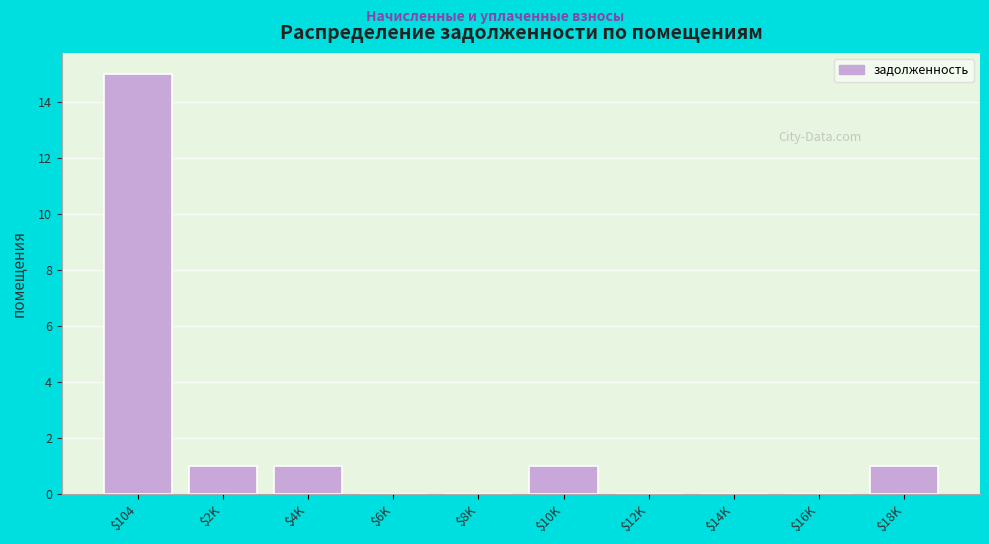

True or false: the data shows 0 at $8K.

True